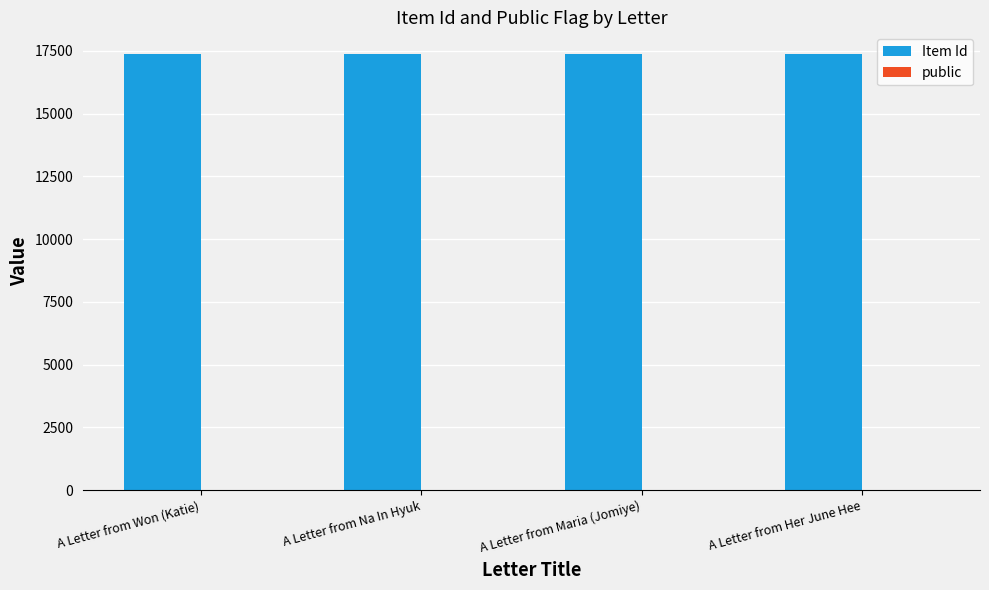

The value of Item Id at A Letter from Na In Hyuk is 5902. True or false?

False